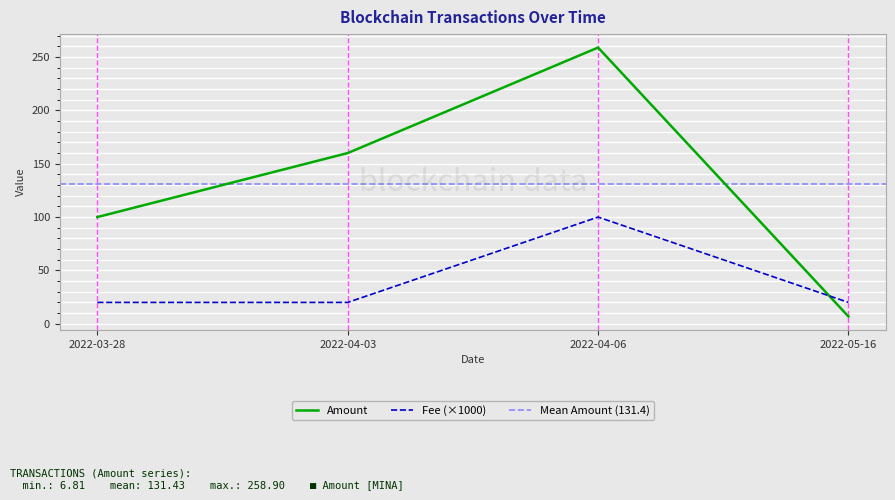

At which category does Fee reach its first local peak?

2022-04-06